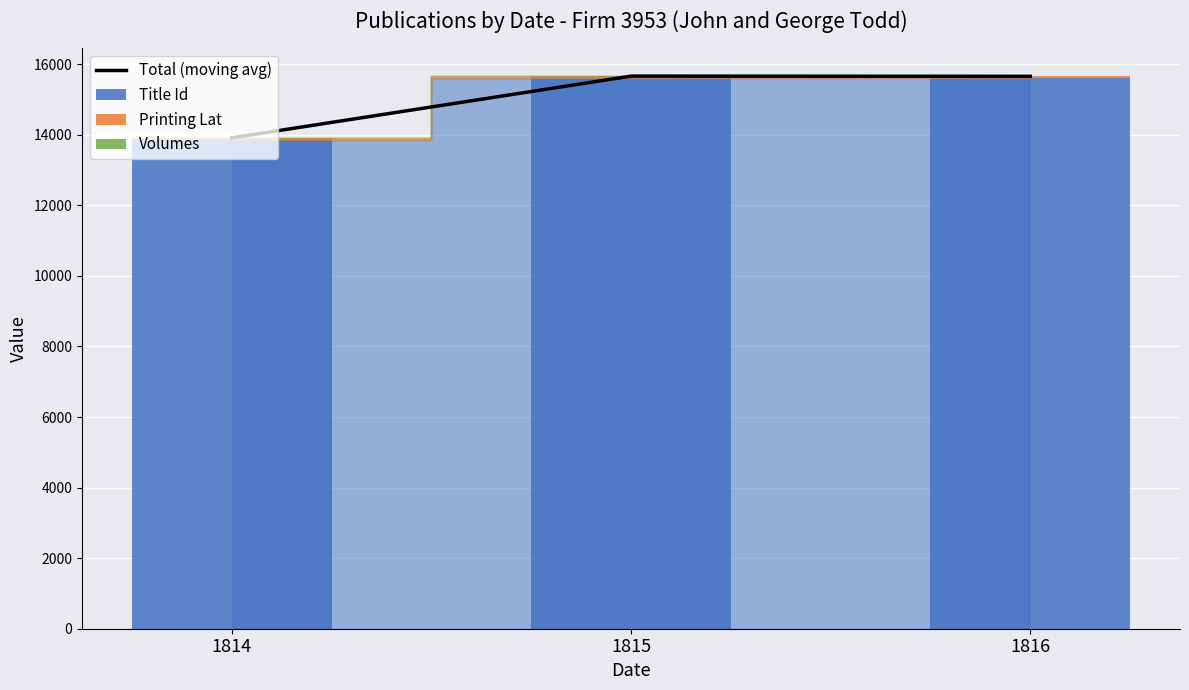

Reading right to left, list all the values displayed in this chart.

Total (moving avg): 15658.0	15664.0	13914.0
Title Id: 15603.0	15609.0	13859.0
Printing Lat: 54.0	54.0	54.0
Volumes: 1.0	1.0	1.0